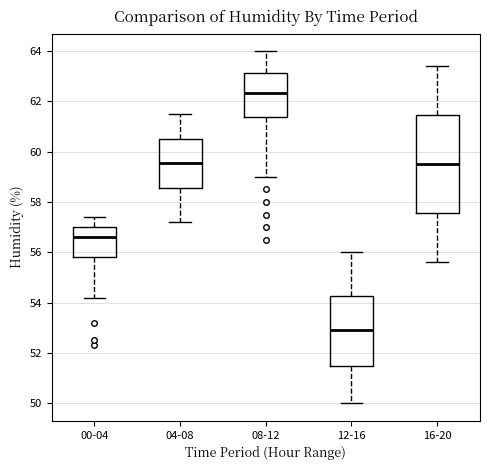

Reading left to right, read every box against the y-axis: the position of its median line, the range the box covers, and the ends of its whiskers. The values are not printed on the chart, so give them approximately, as read against the axis.

00-04: median 56.6, box 55.8 to 57.0, whiskers 54.2 to 57.4
04-08: median 59.6, box 58.6 to 60.6, whiskers 57.2 to 61.6
08-12: median 62.4, box 61.4 to 63.2, whiskers 59.0 to 64.0
12-16: median 53.0, box 51.4 to 54.2, whiskers 50.0 to 56.0
16-20: median 59.6, box 57.6 to 61.4, whiskers 55.6 to 63.4